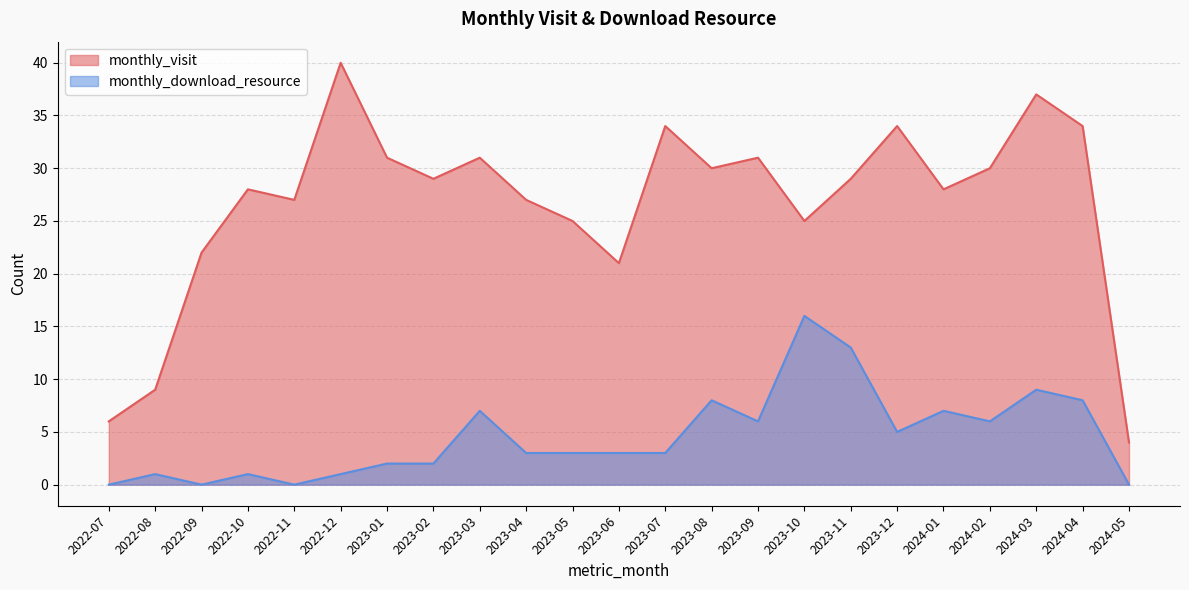

Which category has the highest value in the monthly_visit series?

2022-12